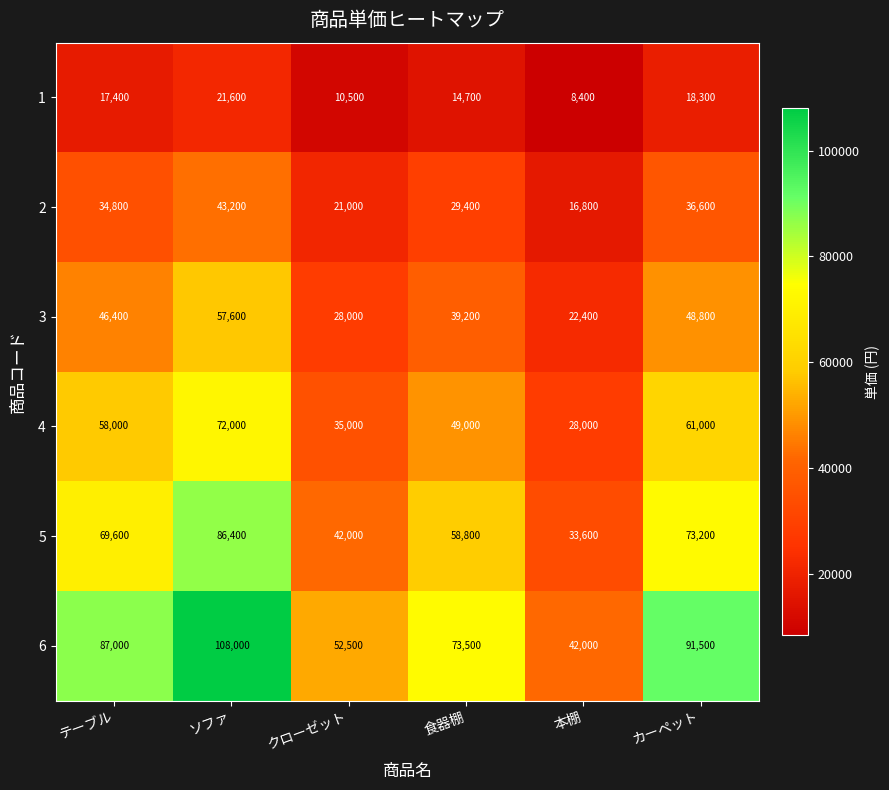

Which series has the largest total across all categories?

6